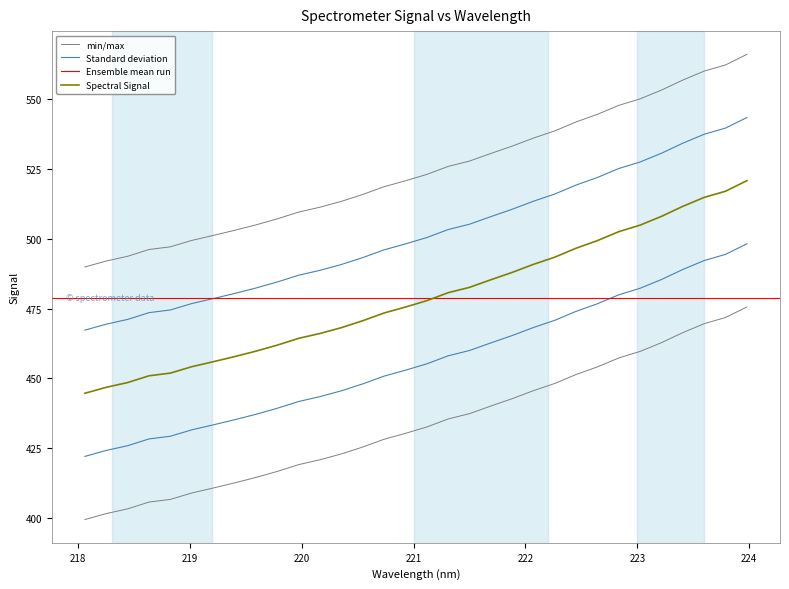

Is this an area chart (filled region under the line)?

No